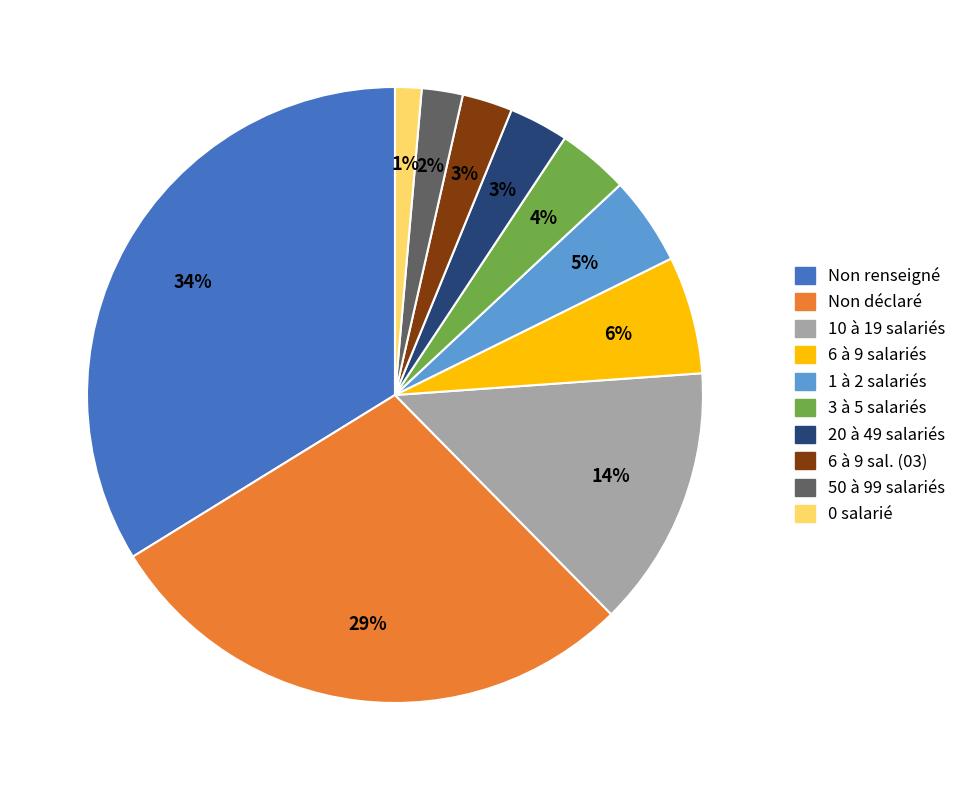

How many slices are in this pie chart?

10